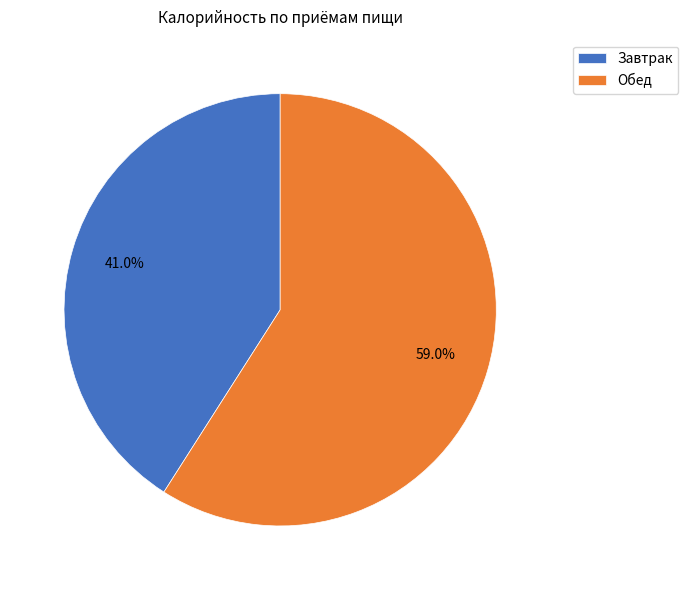

To the nearest percent, what is the difference between the Обед and Завтрак slice percentages?

18%